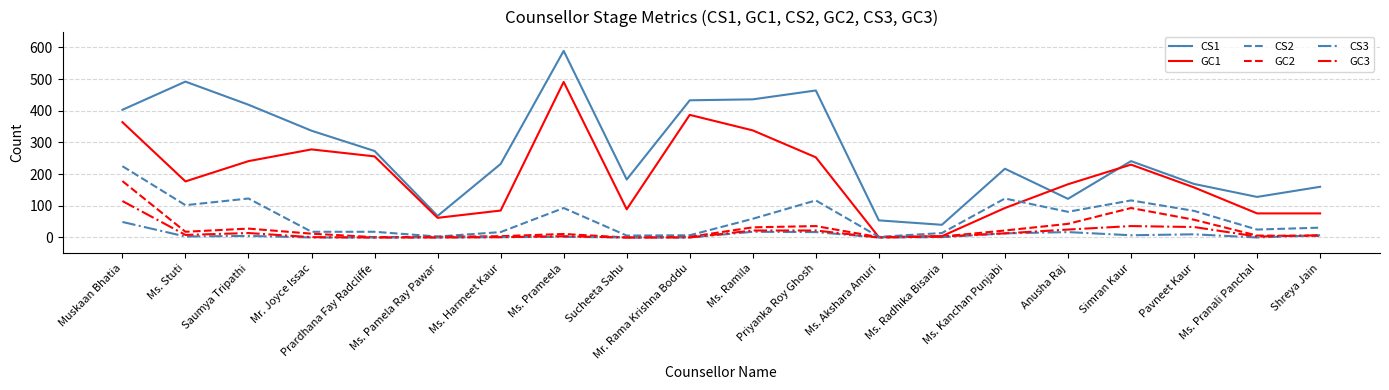

Rank the series by their maximum value, from lowest to highest.

CS3, GC3, GC2, CS2, GC1, CS1